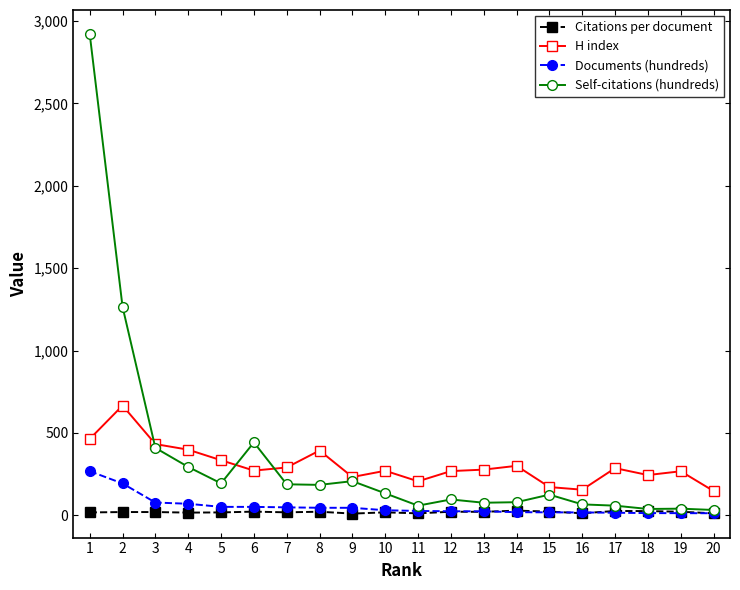

What is the total value across all series at 12?

409.2